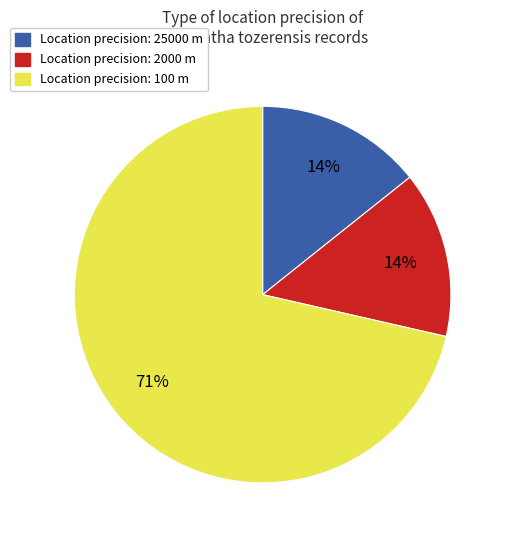

To the nearest percent, what is the average slice percentage?

33%